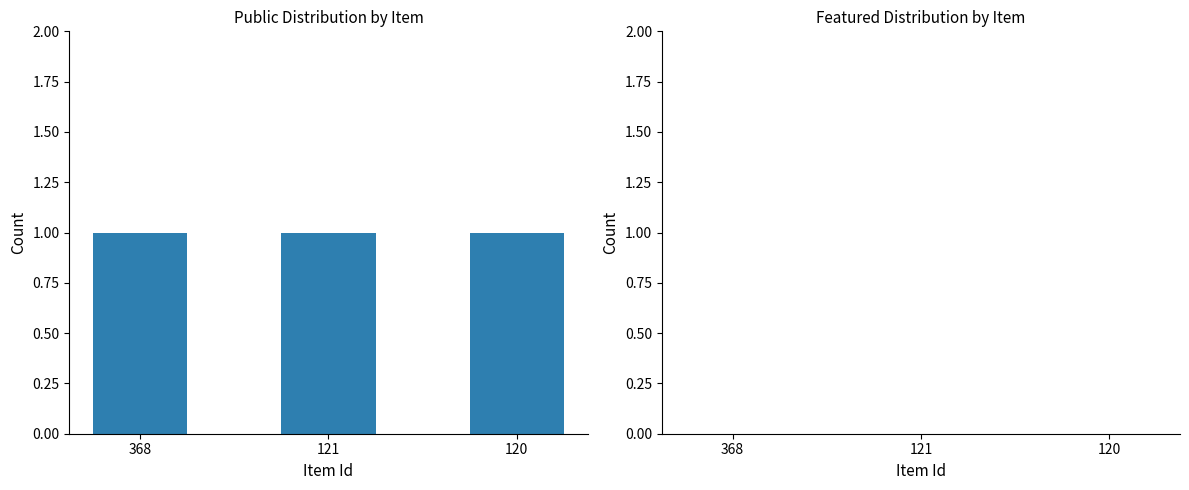

At how many categories does at least one series exceed 0?

3